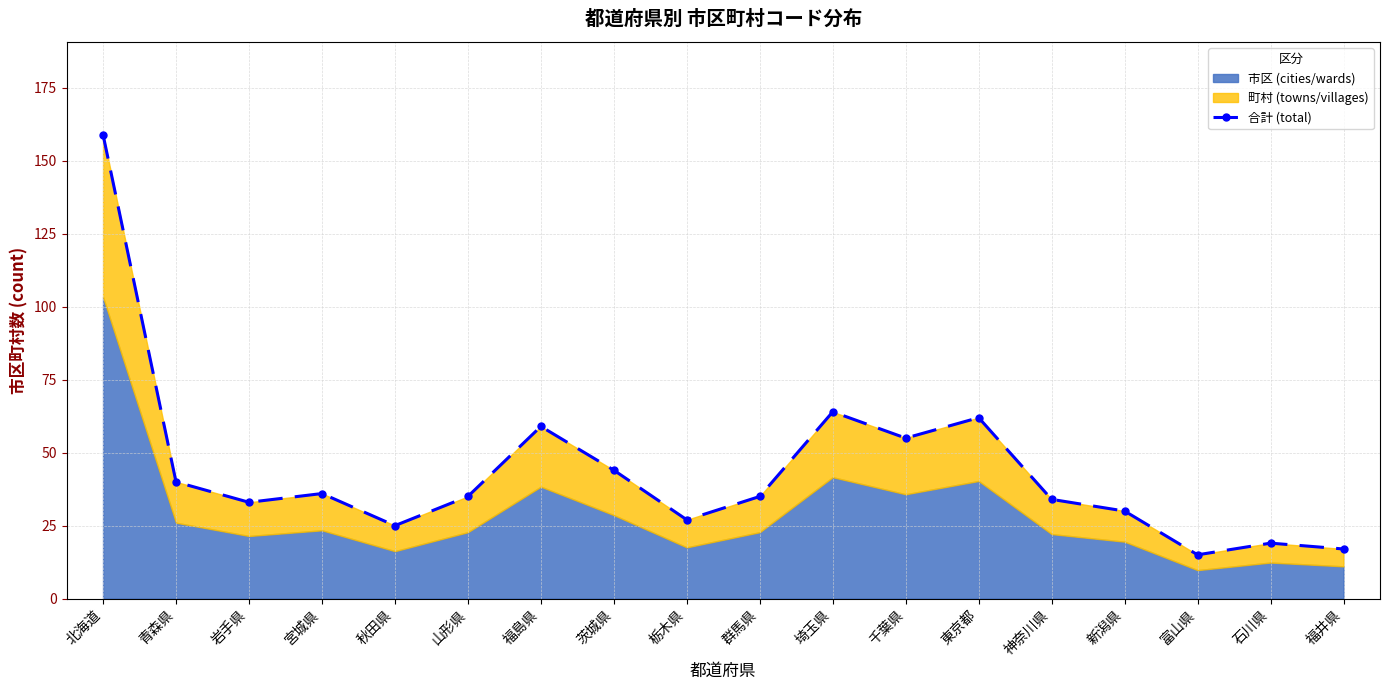

At which category does the data reach its first local valley?

岩手県